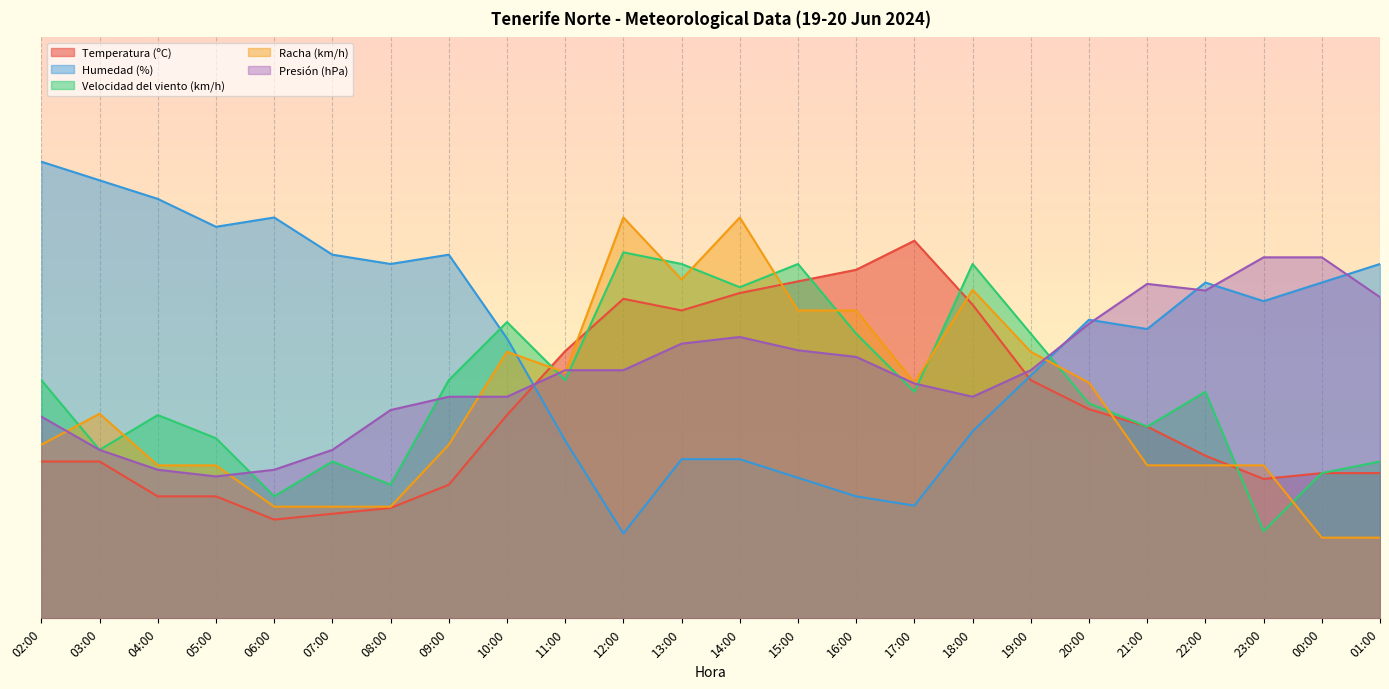

What is the difference between the maximum and minimum values in the Racha (km/h) series?

55.1